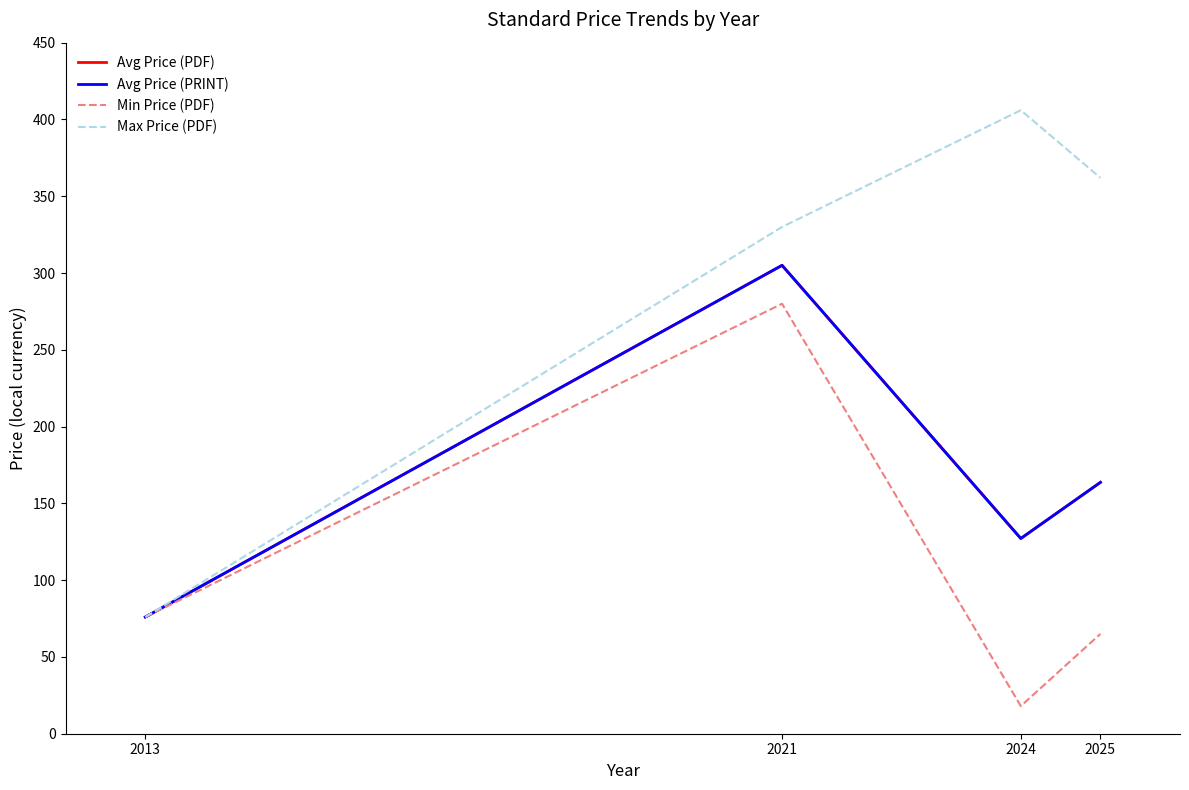

Is this an area chart (filled region under the line)?

No